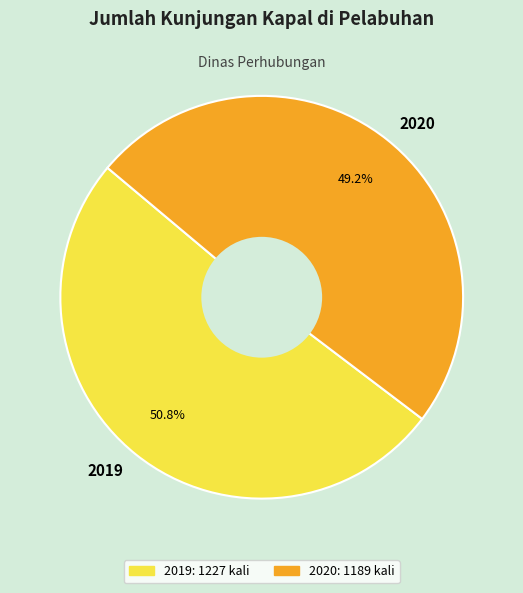

To the nearest percent, what is the difference between the largest and smallest slice percentages?

2%